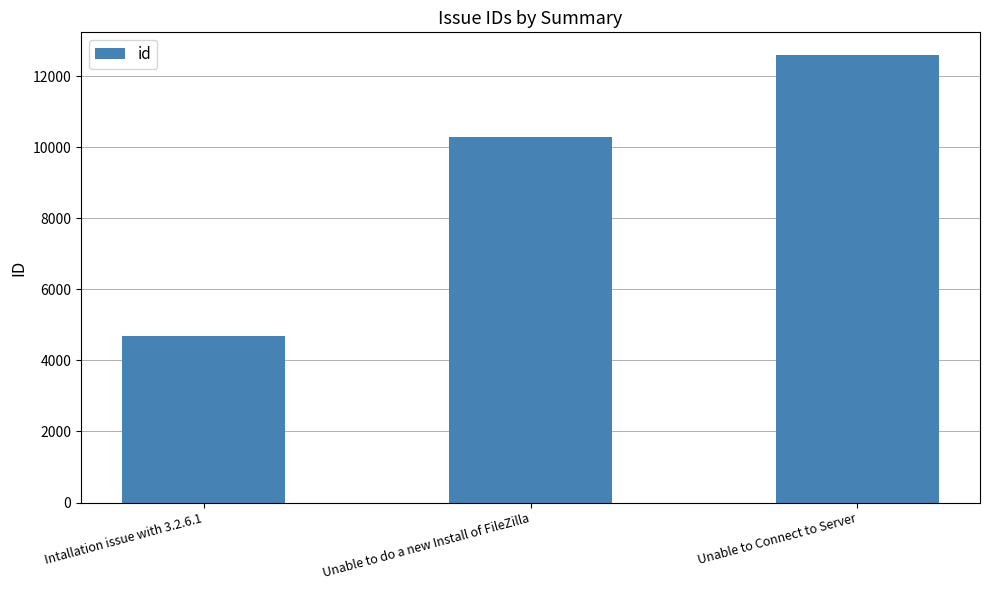

How many bars are there in total?

3